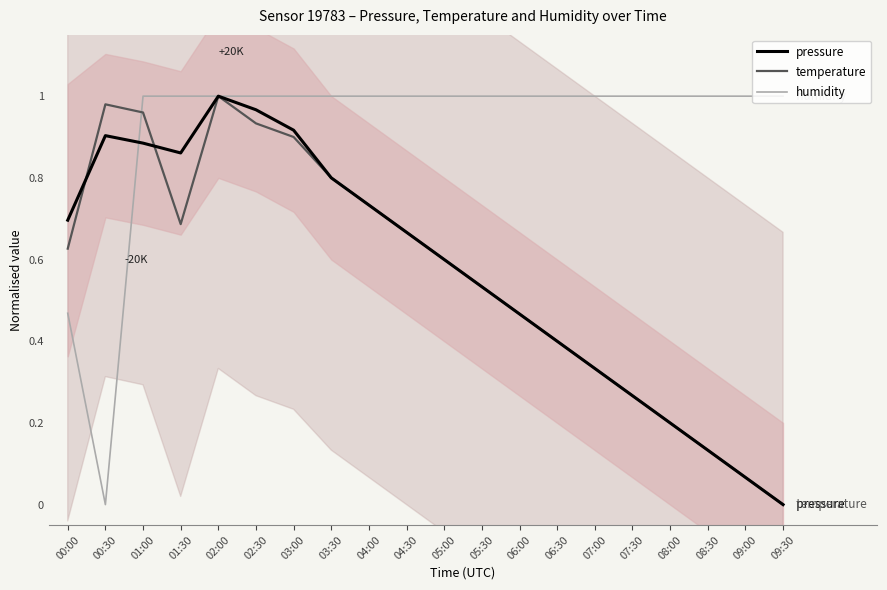

Count the number of data series in this chart.

3